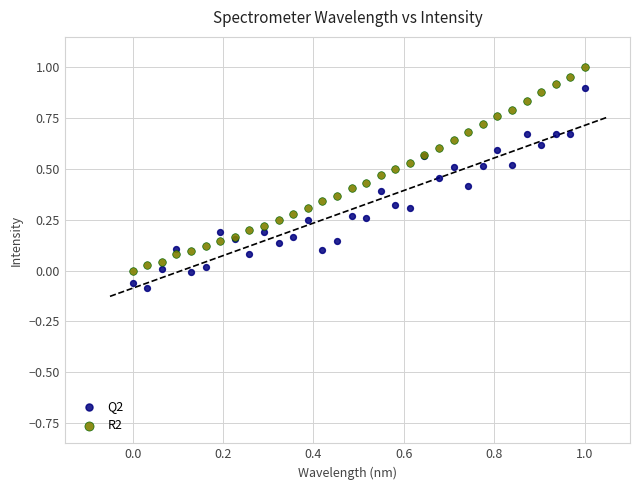

Which series reaches the maximum Y coordinate?

R2